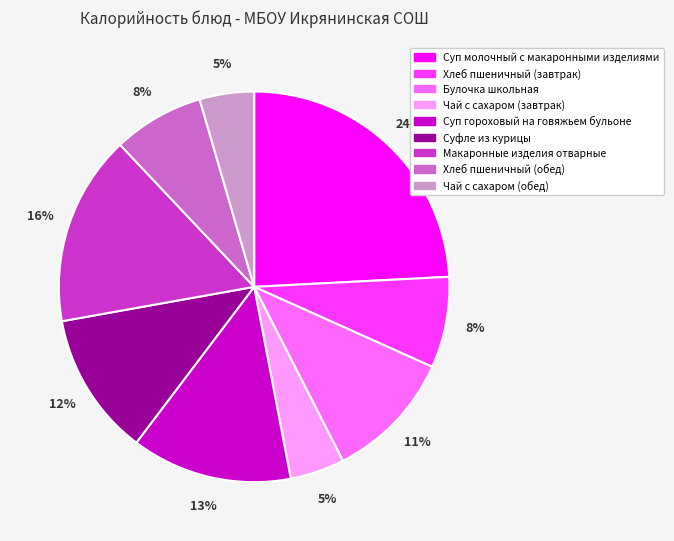

To the nearest percent, what is the average slice percentage?

11%